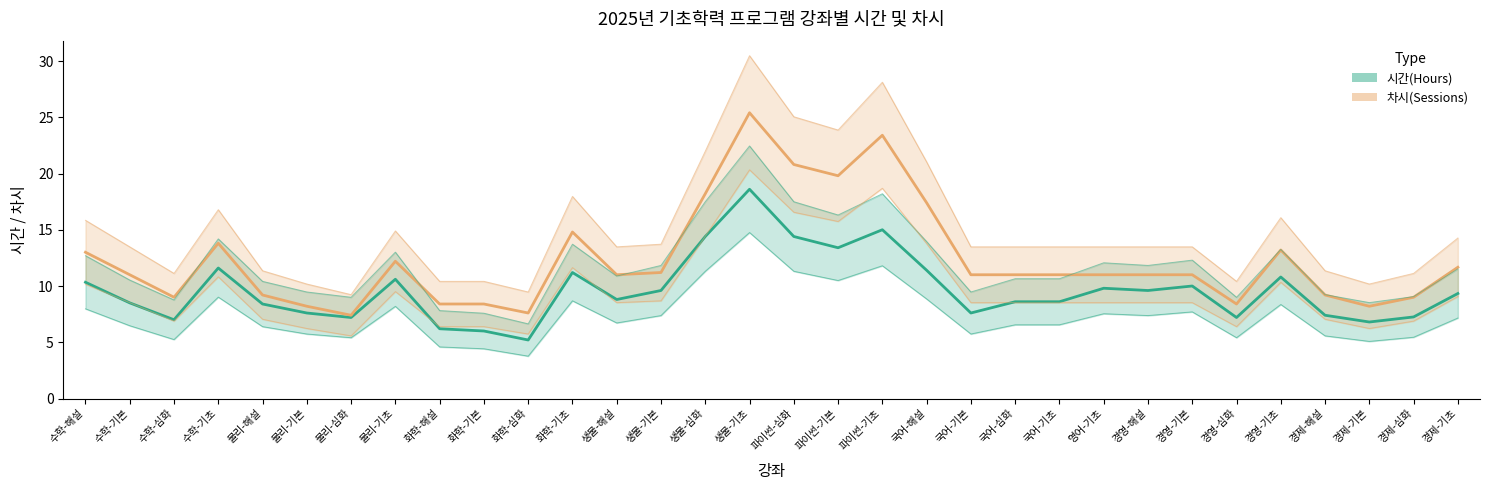

What is the maximum value shown in the chart?

25.4